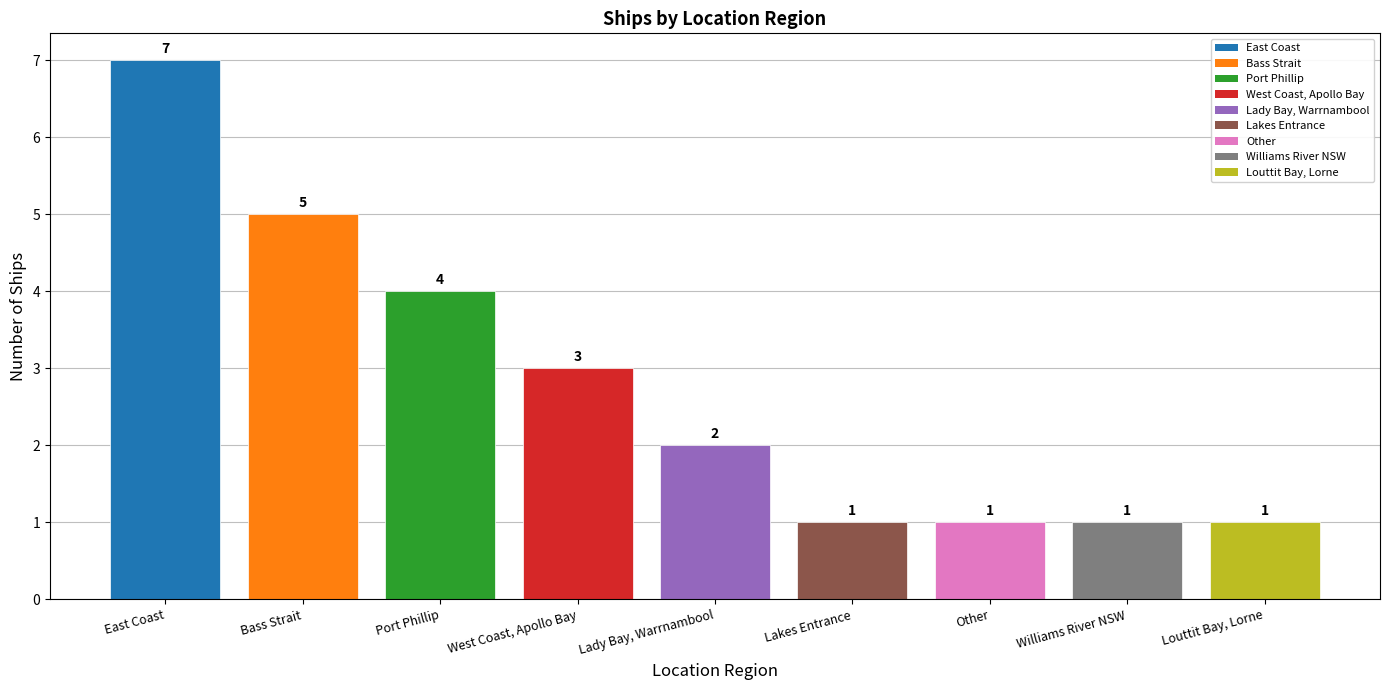

Which has a higher value, Port Phillip or Other?

Port Phillip